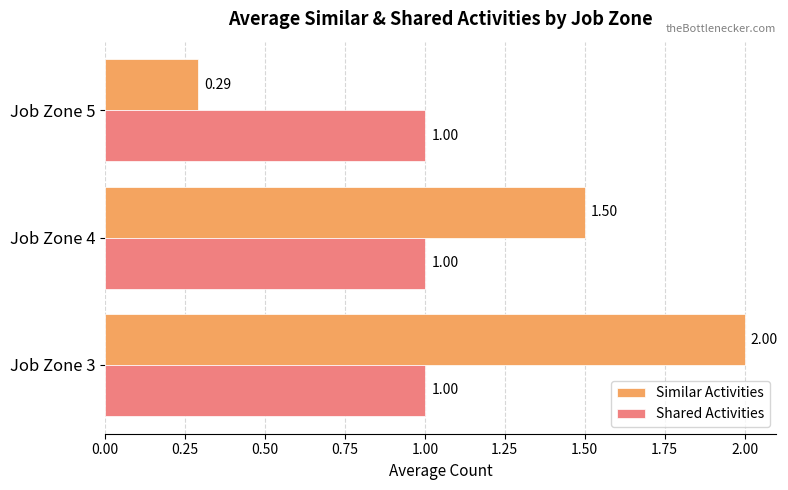

What is the maximum value for Shared Activities?

1.0